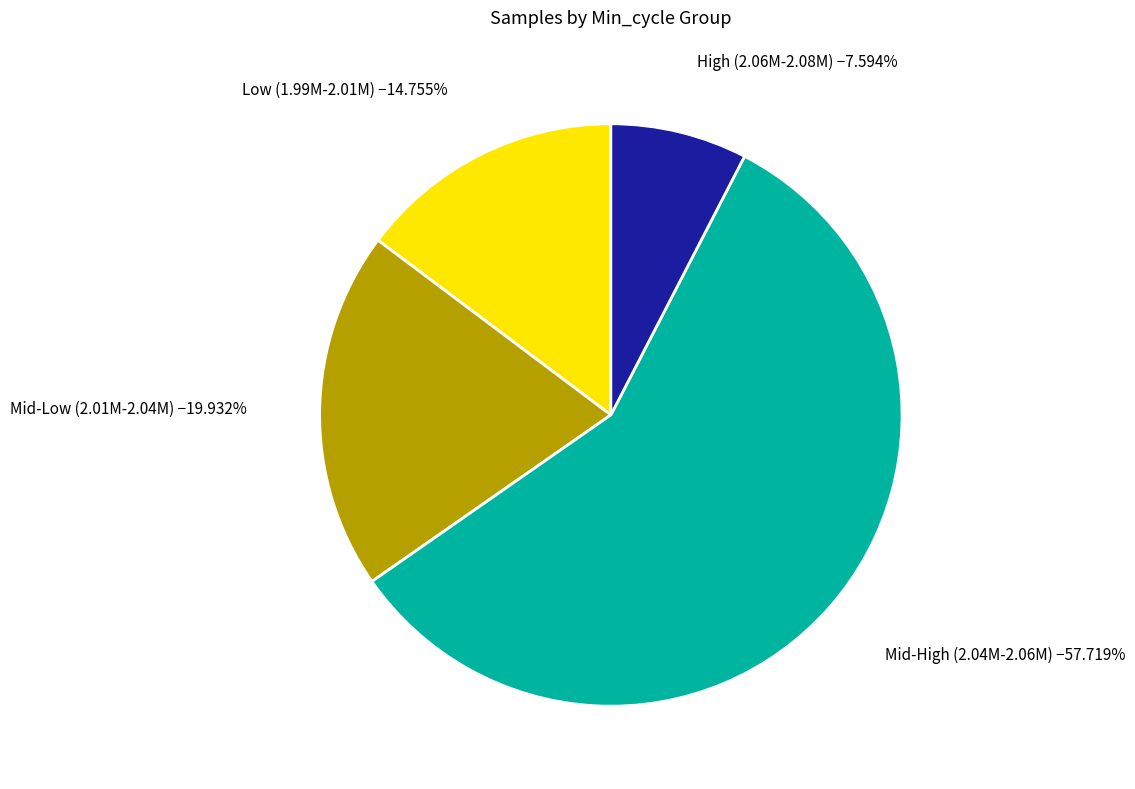

Is there a majority slice in this chart?

Yes